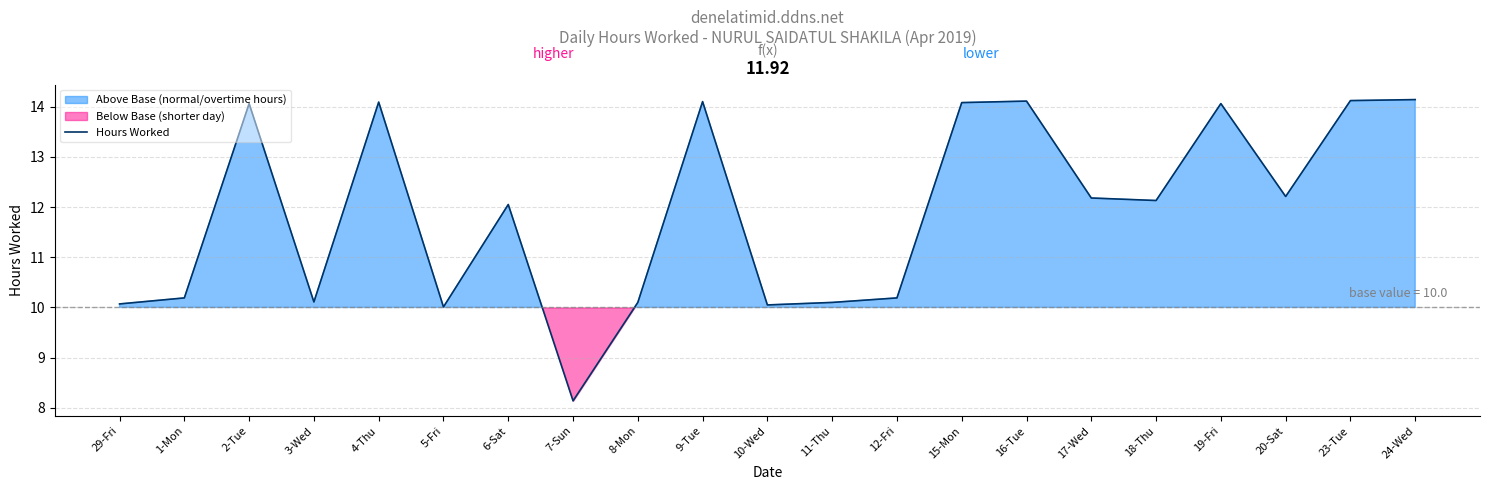

The value at 6-Sat is 12.1. True or false?

True